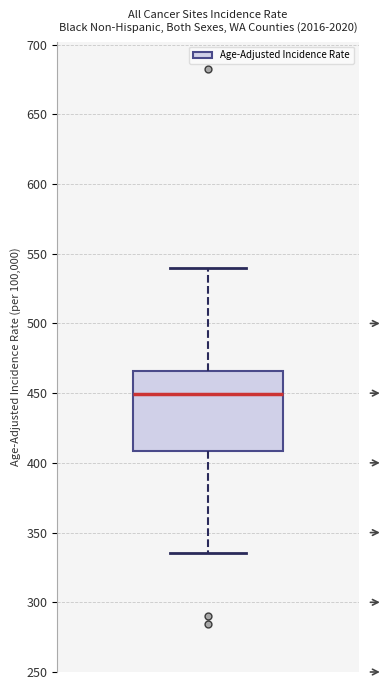

Transcribe this box plot: give where the median line is, the range the box spans, and where the two whiskers end, as read against the y-axis. The values are not printed on the chart, so give them approximately, as read against the axis.

median 450, box 410 to 465, whiskers 335 to 540